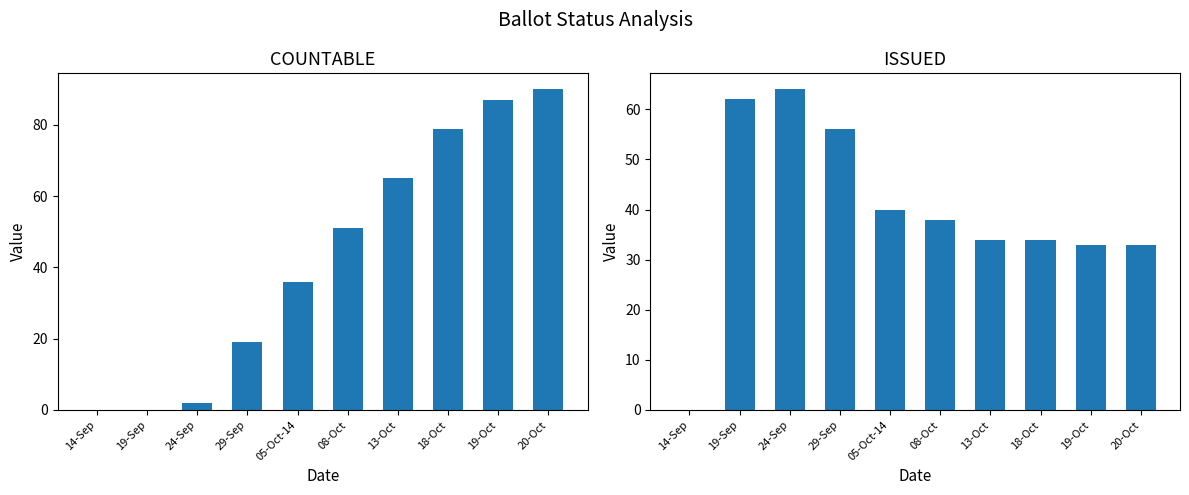

Rank the series at 13-Oct from highest to lowest value.

COUNTABLE, ISSUED